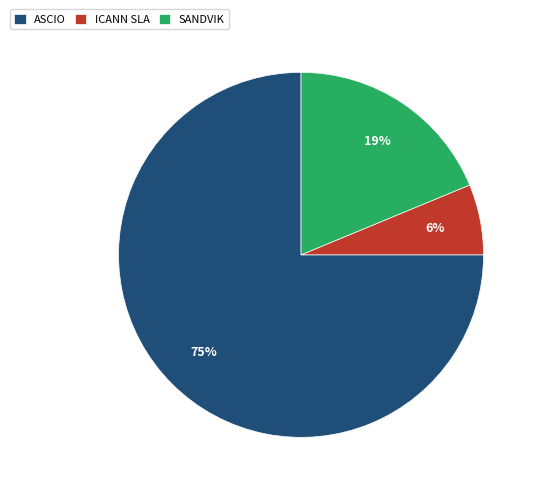

Do SANDVIK and ASCIO together represent more than half of the pie?

Yes